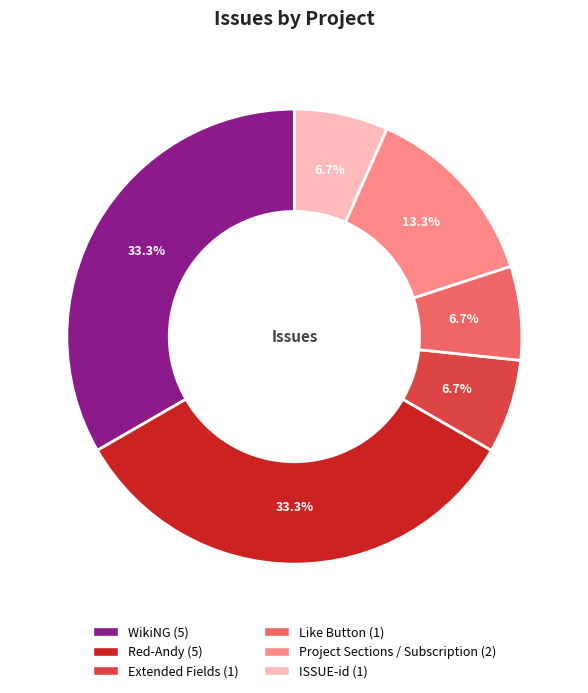

What portion of the pie excludes WikiNG?

66.7%